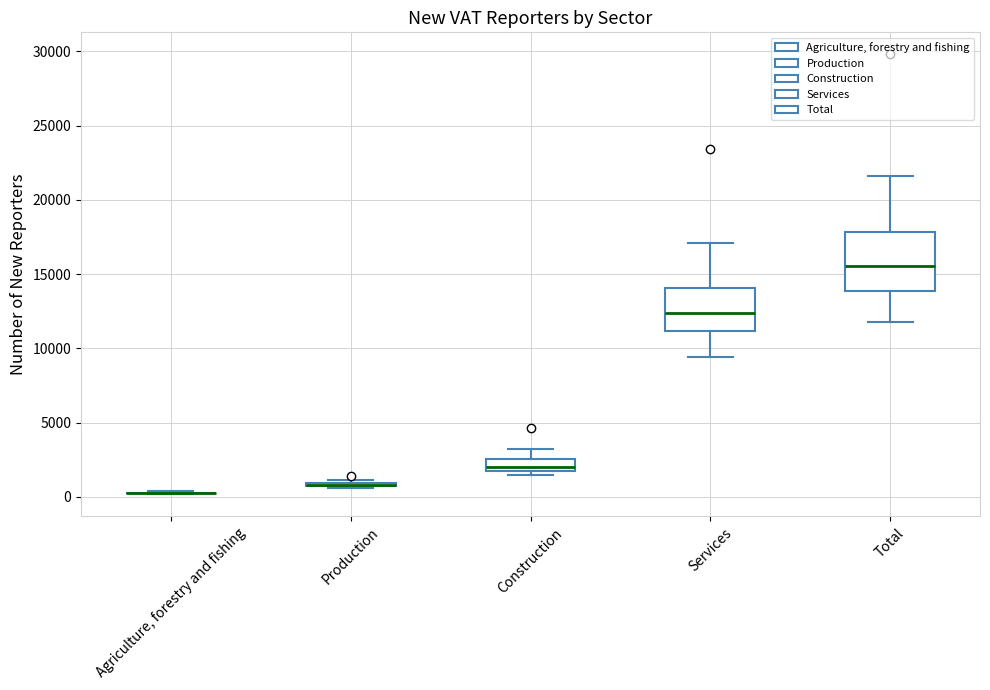

Reading left to right, read every box against the y-axis: the position of its median line, the range the box covers, and the ends of its whiskers. The values are not printed on the chart, so give them approximately, as read against the axis.

Agriculture, forestry and fishing: box collapsed to a line at 500, whiskers 0 to 500
Production: box collapsed to a line at 1000, whiskers 500 to 1000
Construction: median 2000 (just above the box's lower edge), box 2000 to 2500, whiskers 1500 to 3000
Services: median 12500, box 11000 to 14000, whiskers 9500 to 17000
Total: median 15500, box 14000 to 18000, whiskers 12000 to 21500